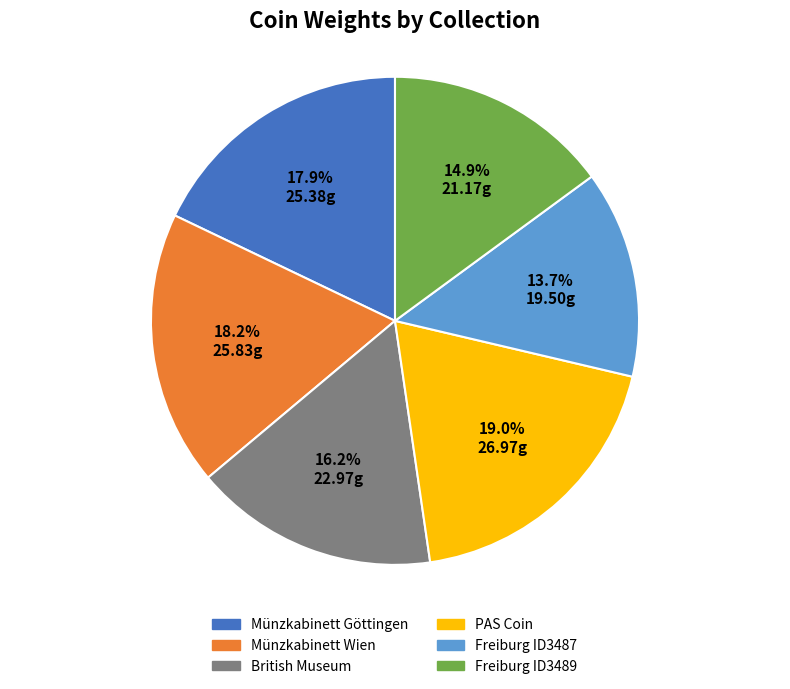

To the nearest percent, what percentage of the pie is Münzkabinett Göttingen?

18%